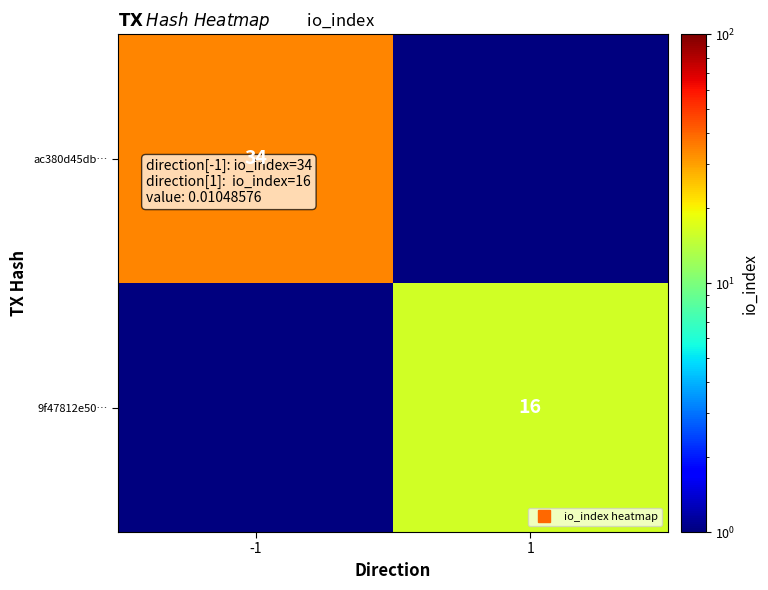

List the series in order of their peak value, highest first.

ac380d45db…, 9f47812e50…